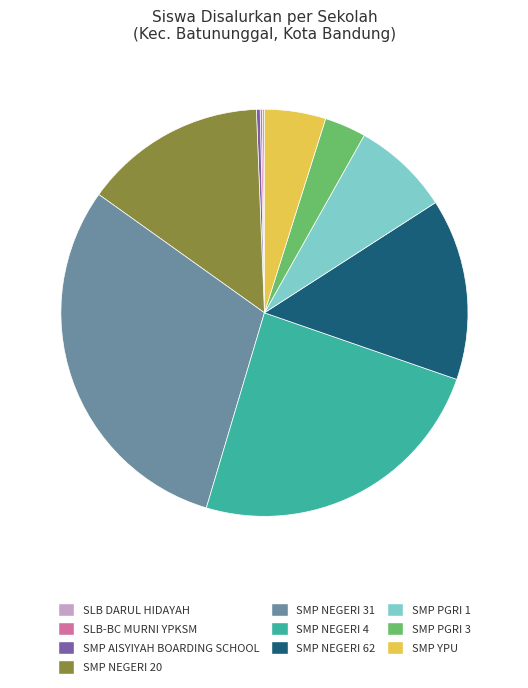

Between SMP PGRI 1 and SMP YPU, which is larger?

SMP PGRI 1